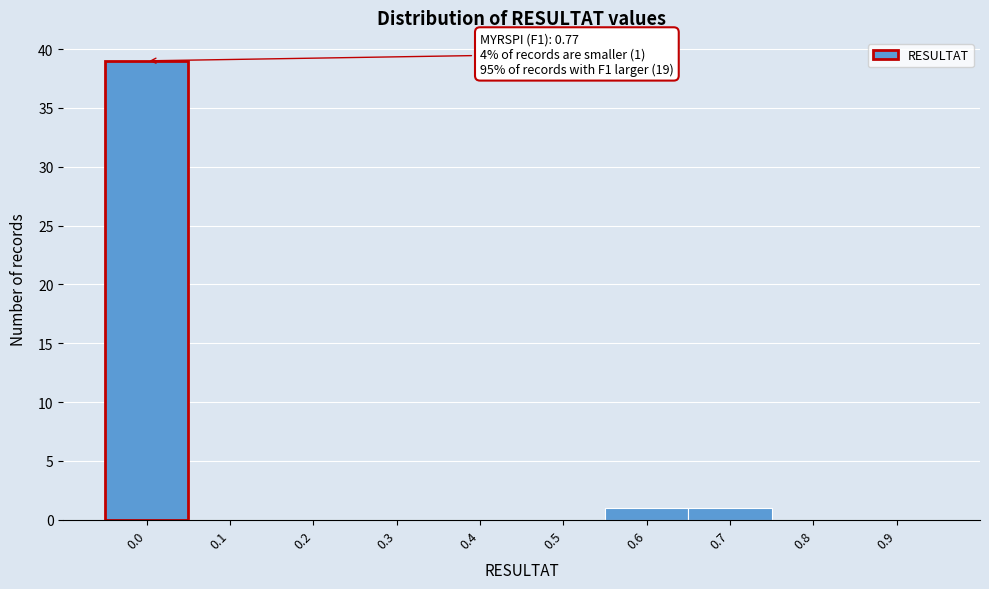

Reading left to right, extract all data points from this chart.

0.0=39	0.1=0	0.2=0	0.3=0	0.4=0	0.5=0	0.6=1	0.7=1	0.8=0	0.9=0